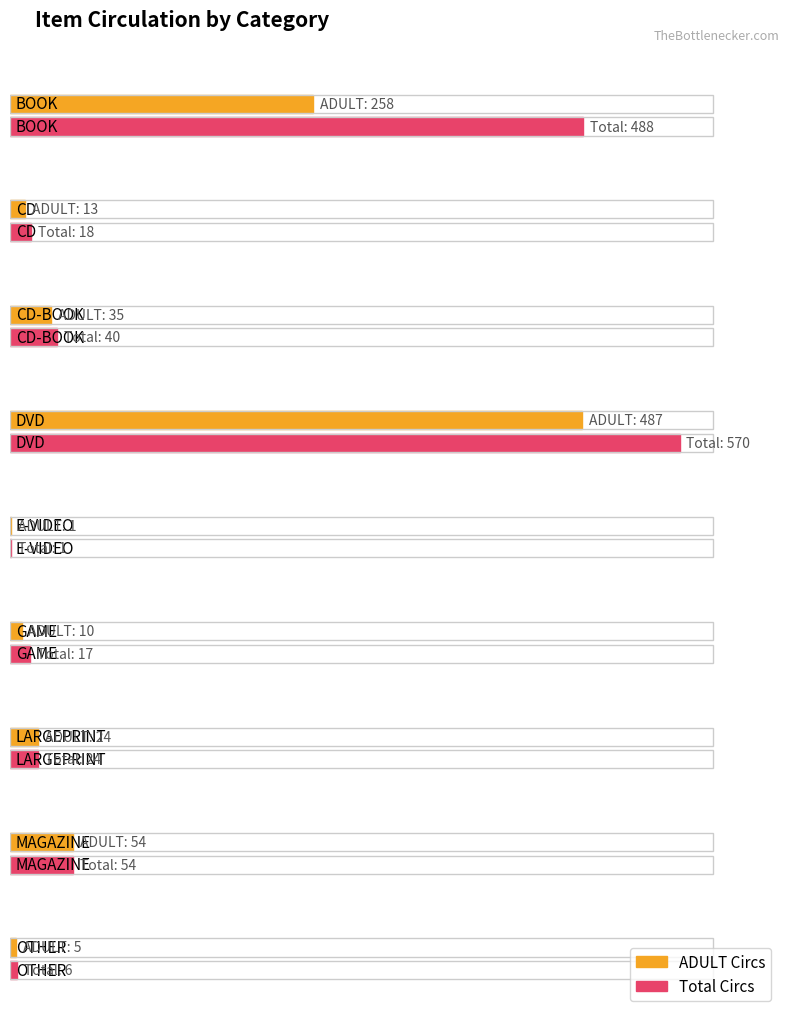

True or false: JUVENILE has a value of 123 at DVD.

False